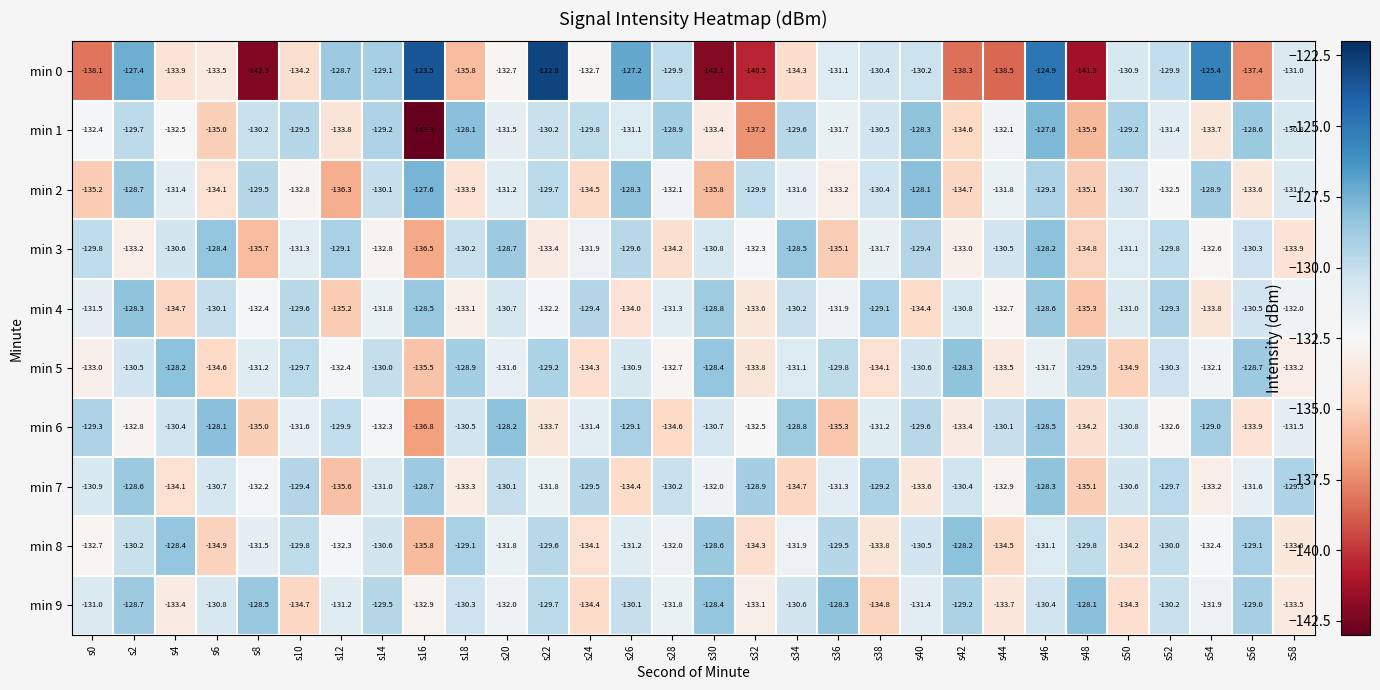

At s34, list the series in order from largest to smallest.

min 3, min 6, min 1, min 4, min 9, min 5, min 2, min 8, min 0, min 7